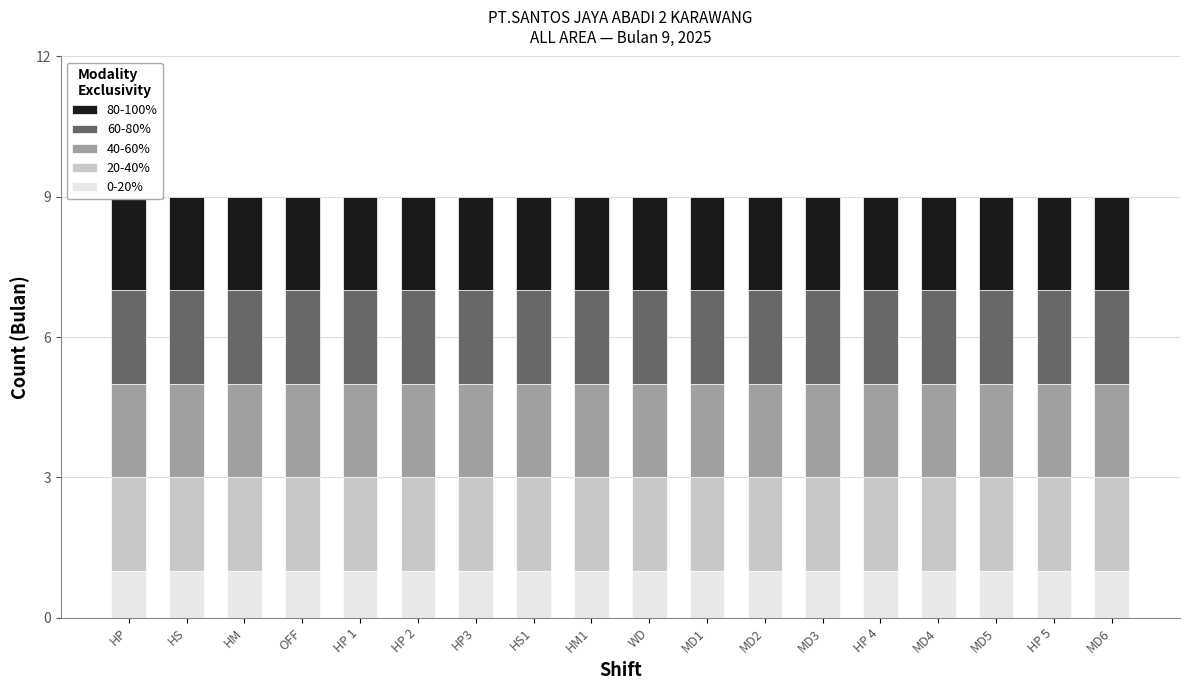

Count the number of categories in the chart.

18